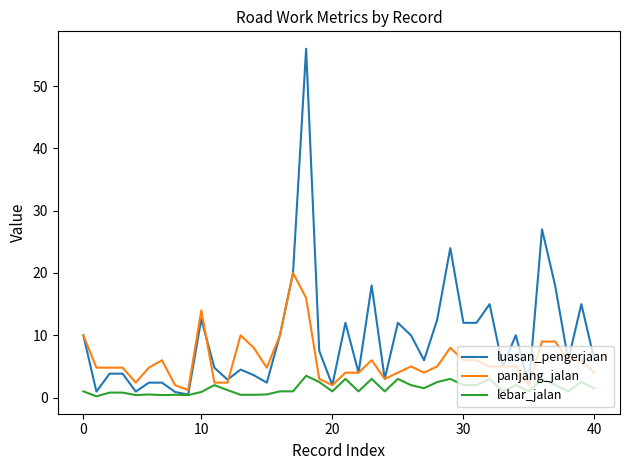

Which series has the largest total across all categories?

luasan_pengerjaan